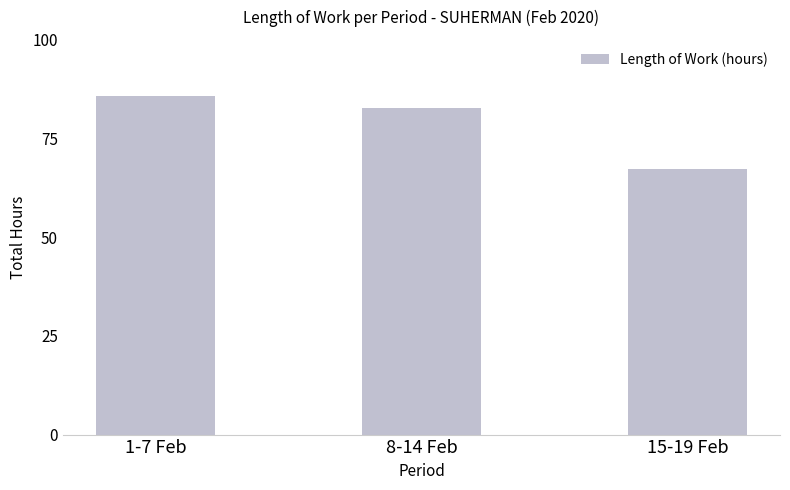

Is it true that the value at 1-7 Feb is 85.8?

True